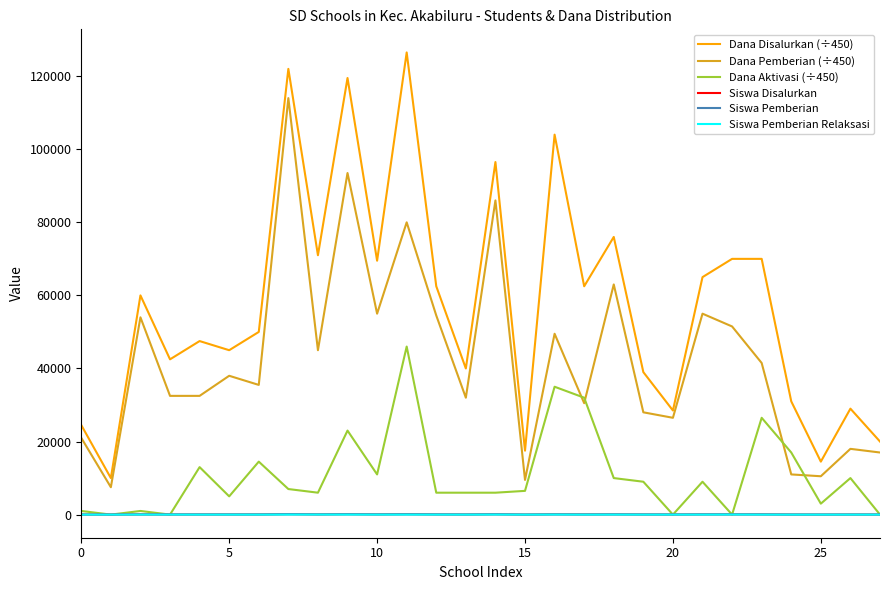

What is the lowest value of the Siswa Disalurkan series?

14